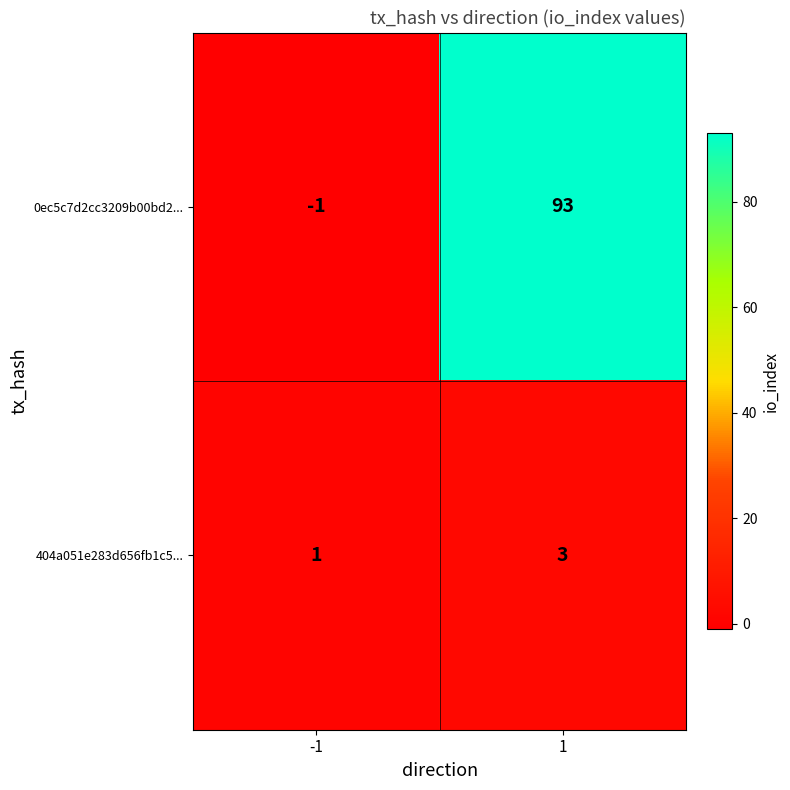

Which series has the largest total across all categories?

0ec5c7d2cc3209b00bd2...